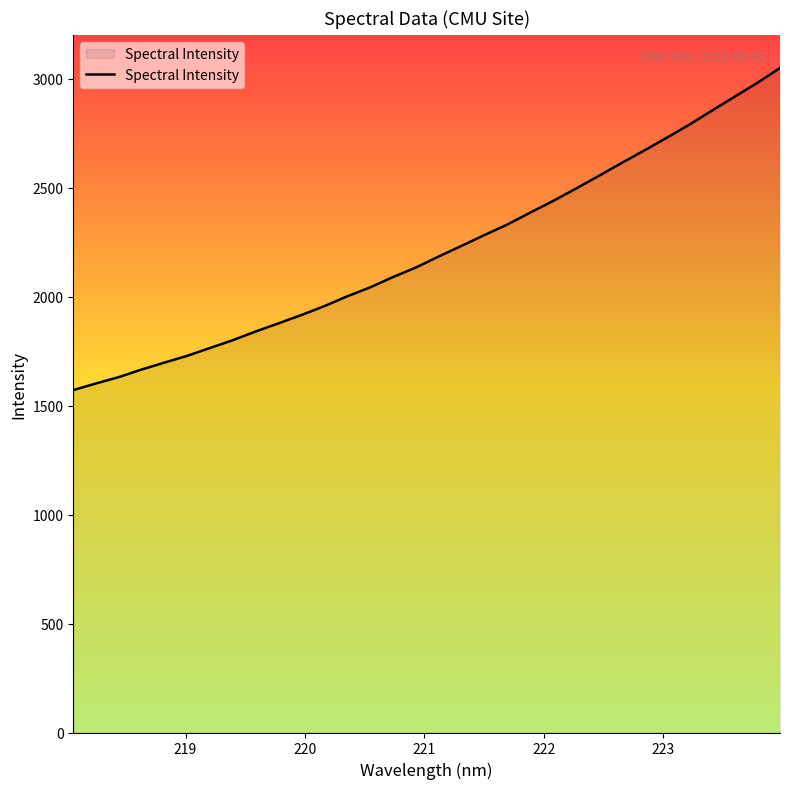

What is the difference between the maximum and minimum values?

1477.7